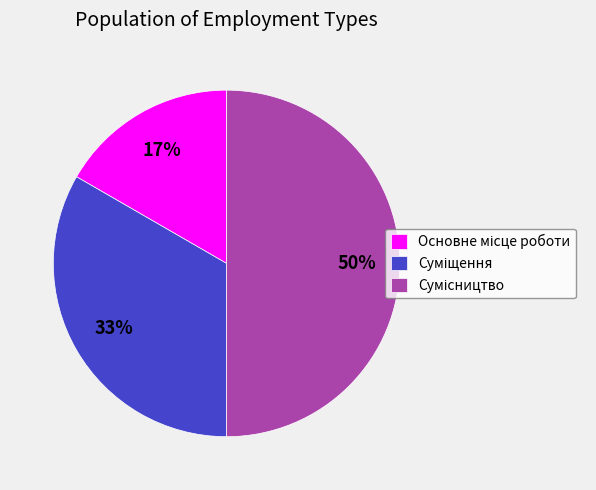

To the nearest percent, what is the difference between the largest and smallest slice percentages?

33%